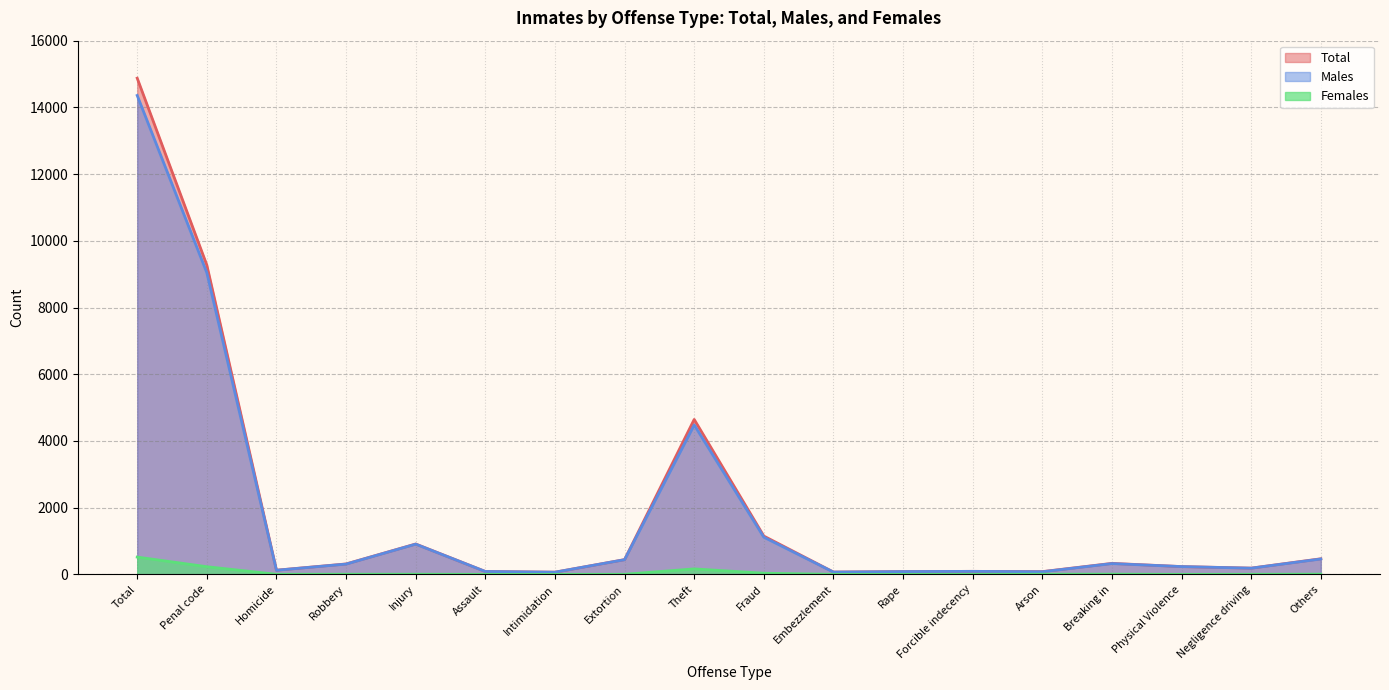

The value of Males at Penal code is 14083. True or false?

False